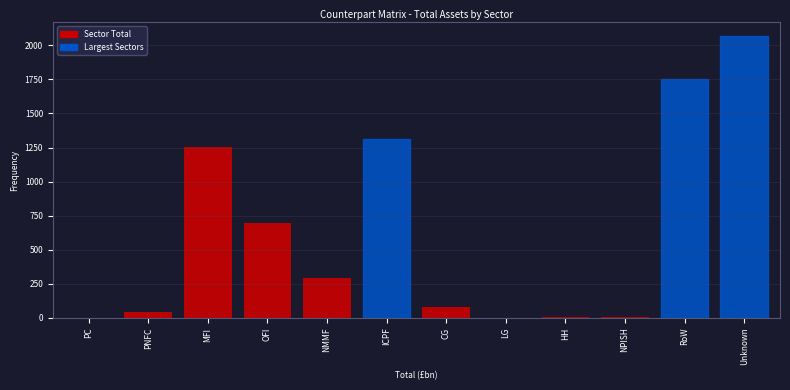

Which category has the highest value across all series?

Unknown